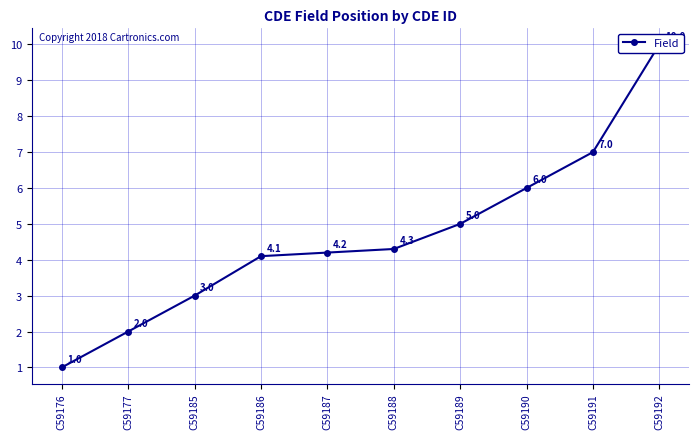

Count the number of values greater than 4.

7